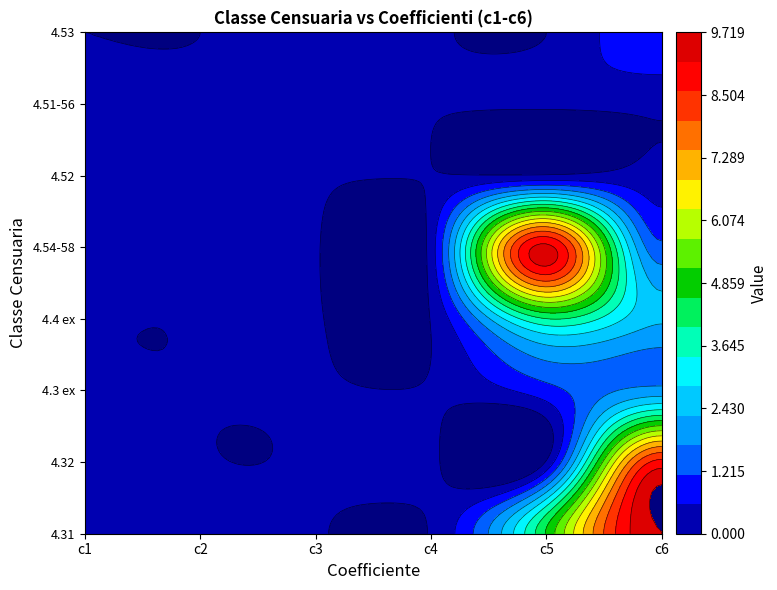

What is the sum of all 4.52 values?

0.6